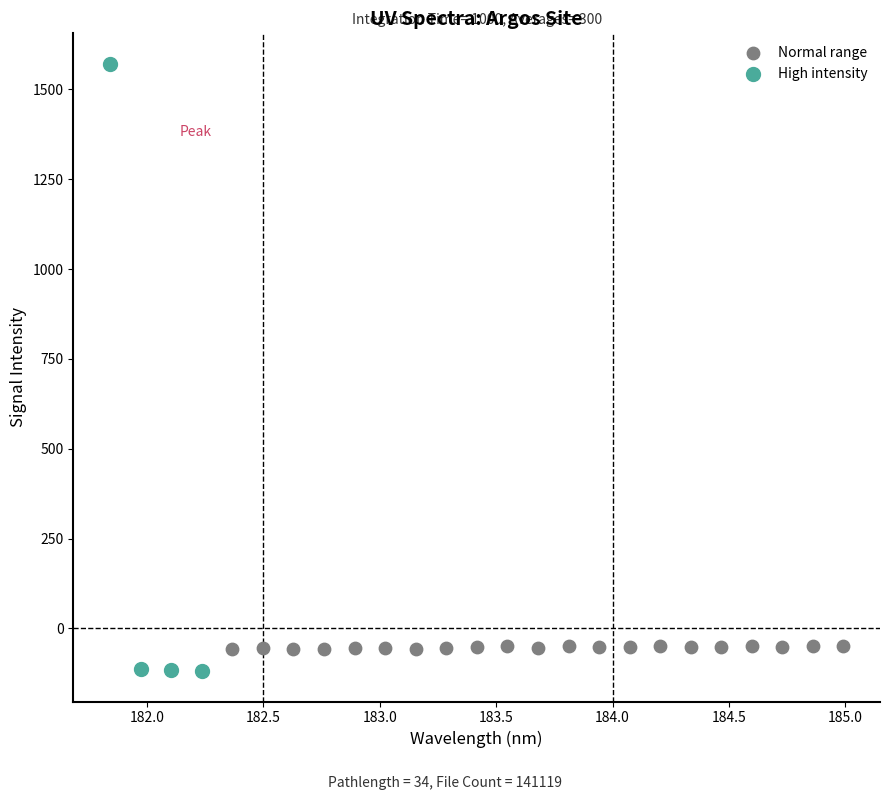

Which series reaches the maximum Y coordinate?

High intensity